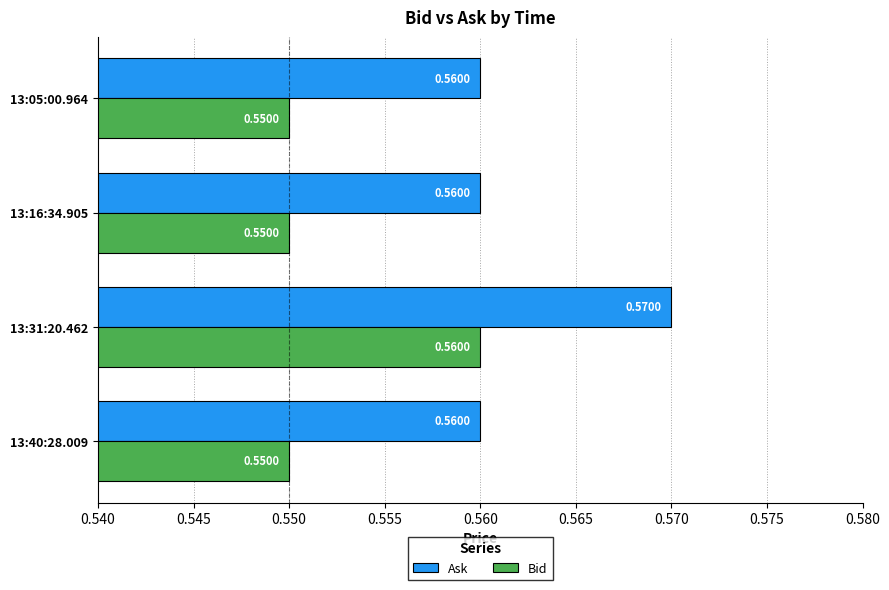

Which series has the largest range (max minus min)?

Bid